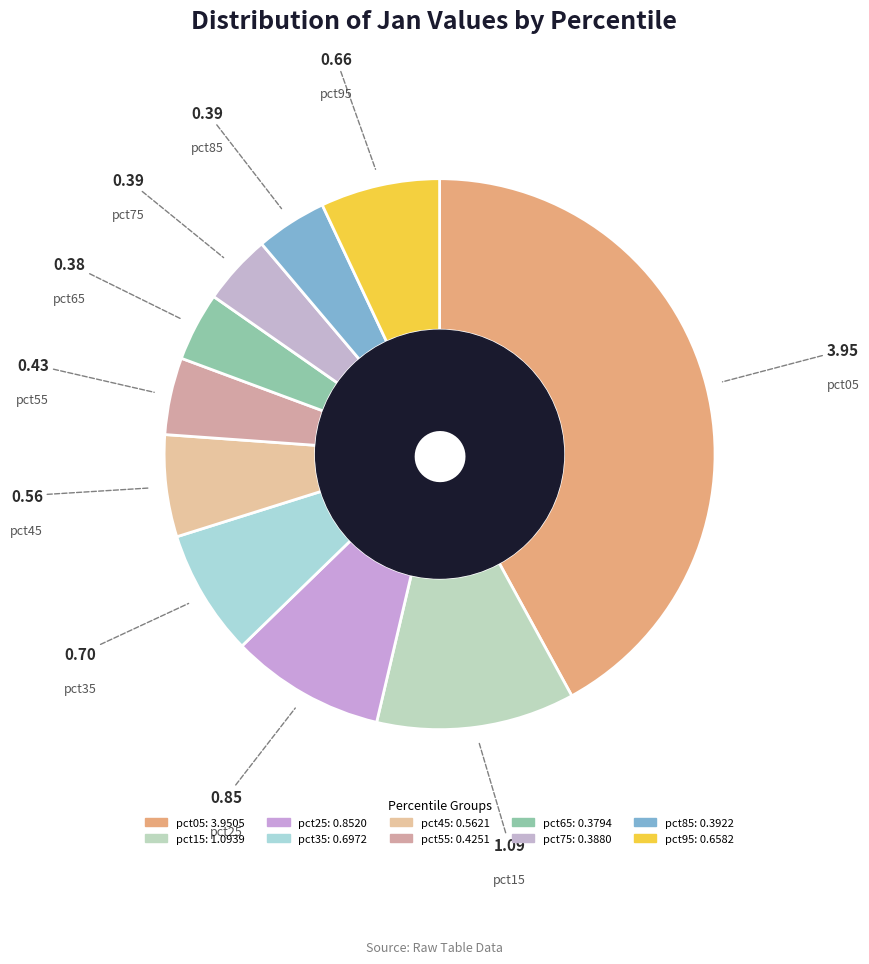

How many segments does this pie chart have?

10